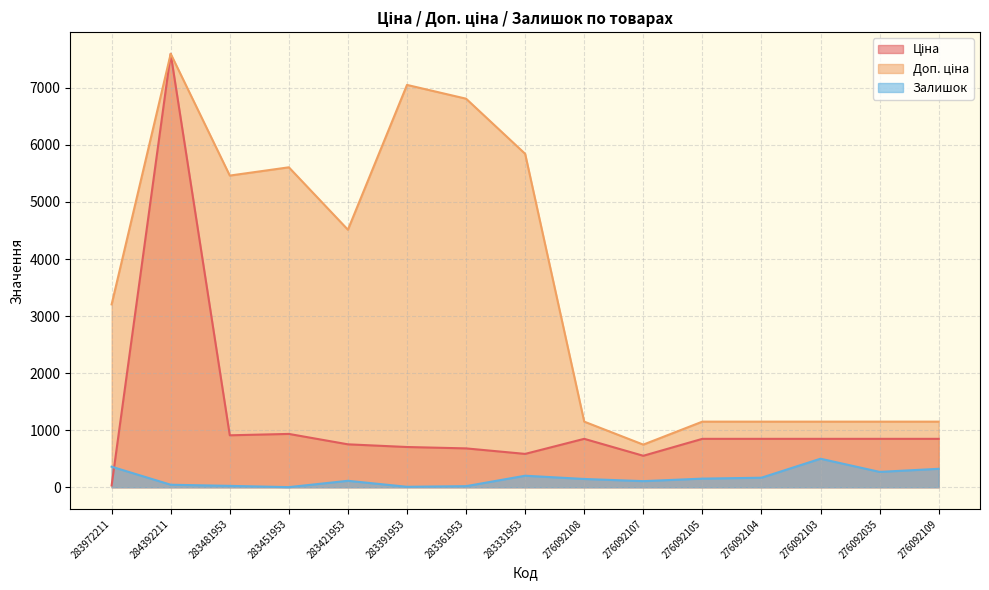

Which label corresponds to the largest value in the chart?

284392211